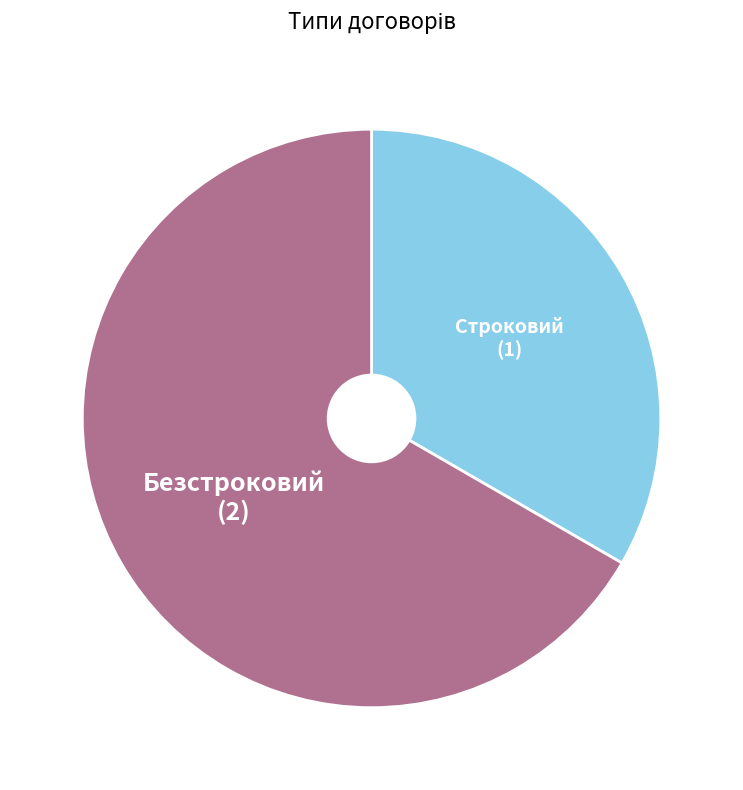

Is it true that Безстроковий is 58% of the pie?

False